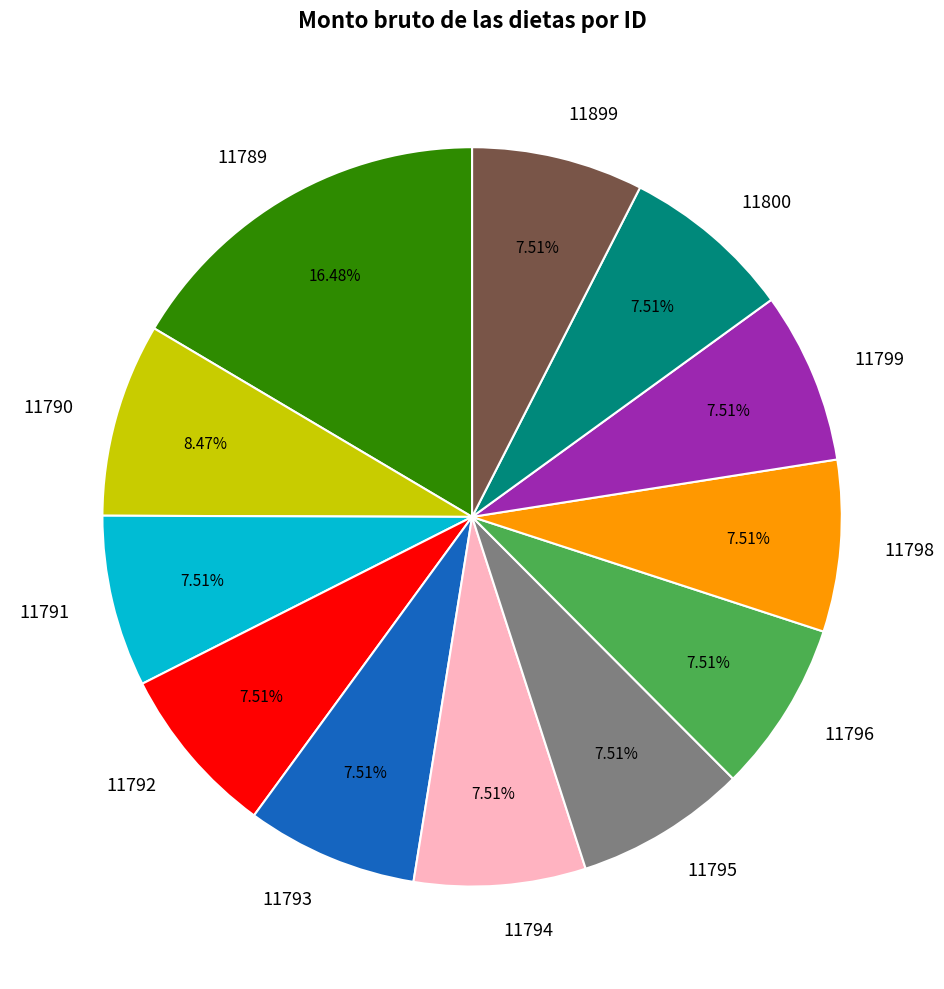

What is the ratio of the value at 11800 to the value at 11798?

1.0